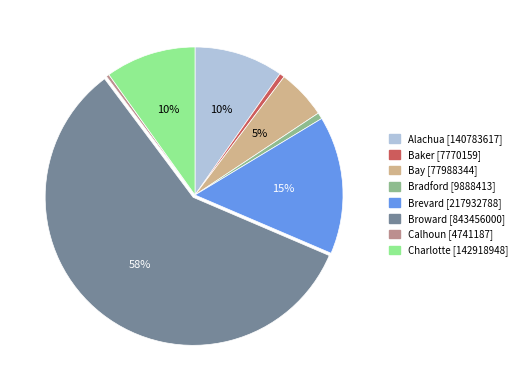

Is it true that Bay is 12% of the pie?

False